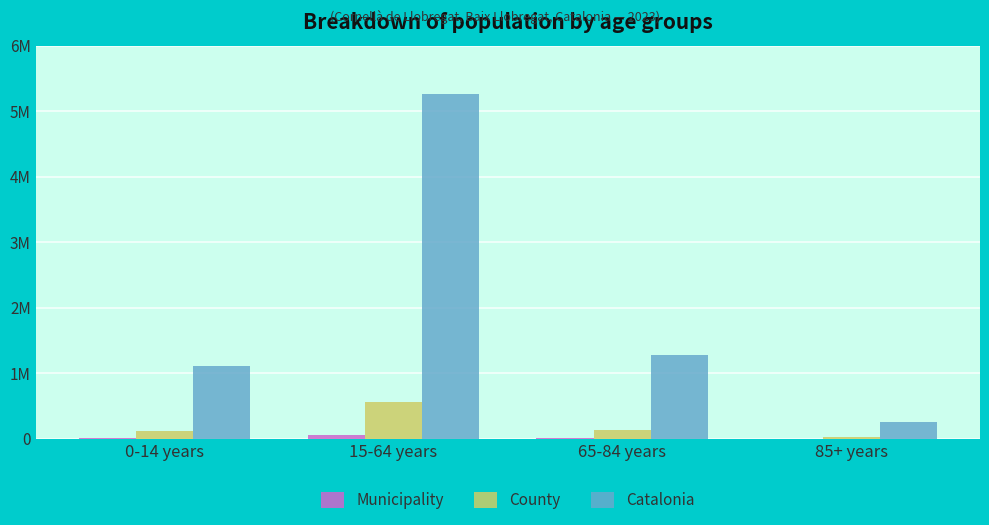

What is the label of the 1st bar from the right?

85+ years